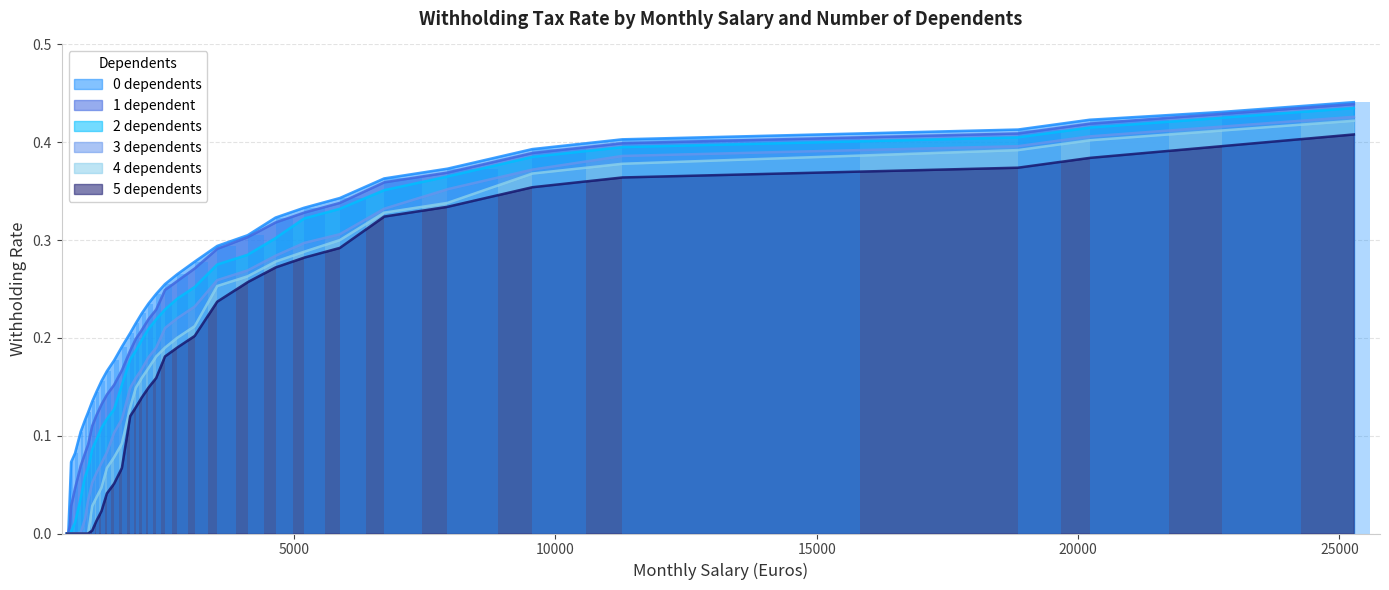

What is the approximate value of 1 dependent at 3104?

0.3